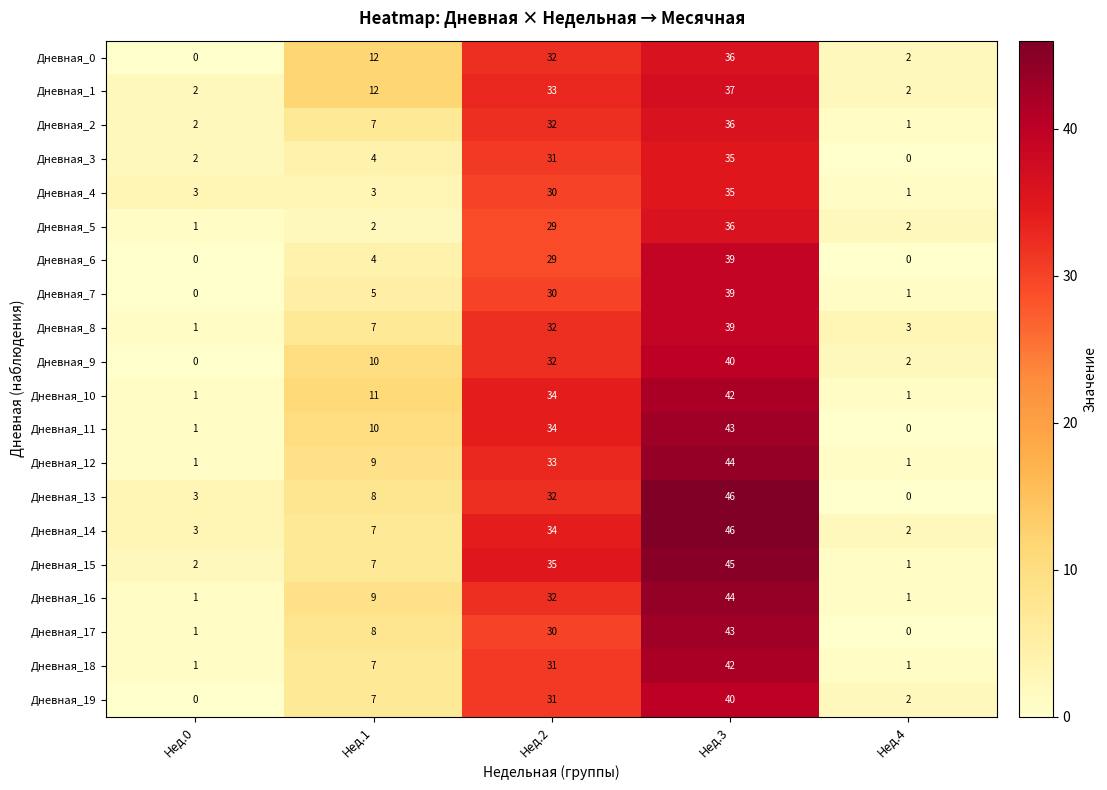

How many data points in Дневная_11 are less than 10?

2